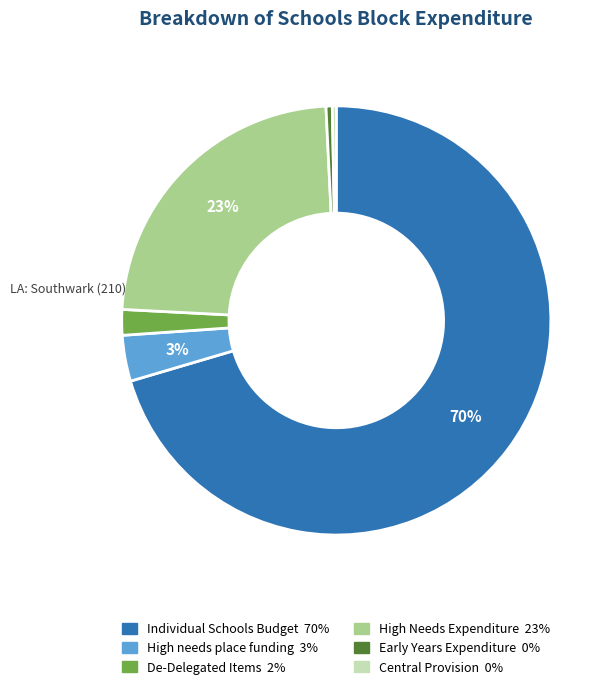

What is the largest slice in the pie chart?

Individual Schools Budget